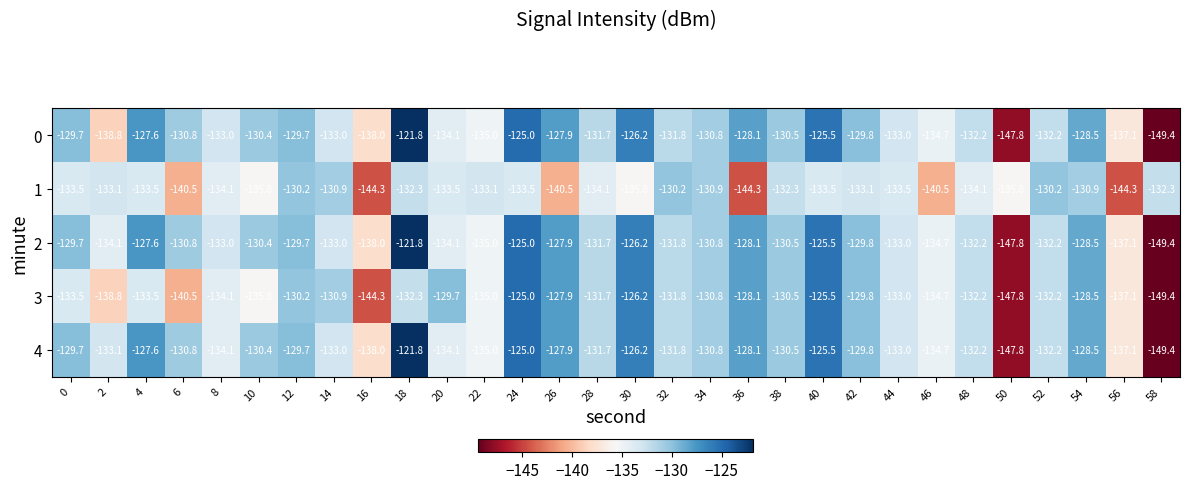

What is the sum of all 4 values?

-3959.5